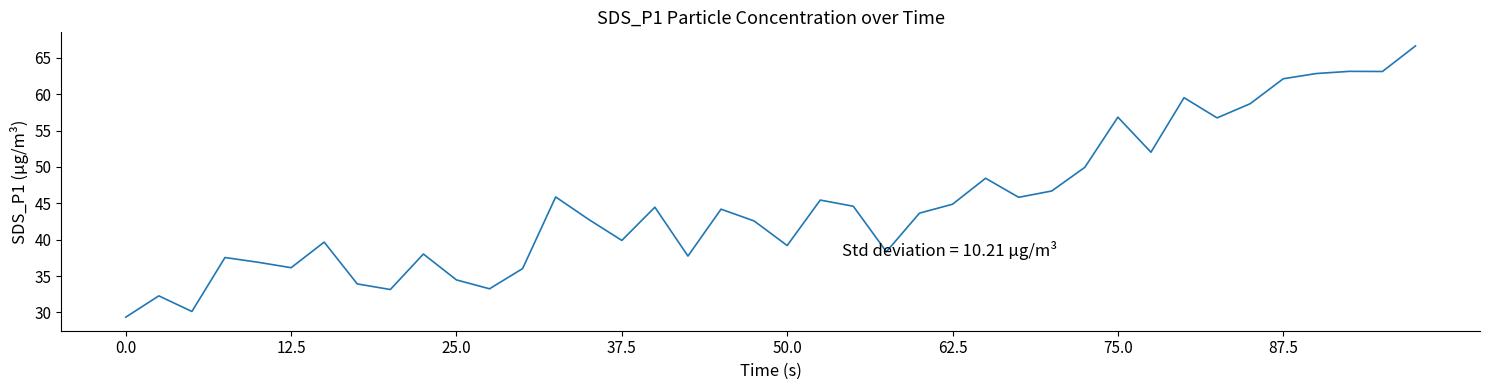

What is the minimum value shown in the chart?

29.4